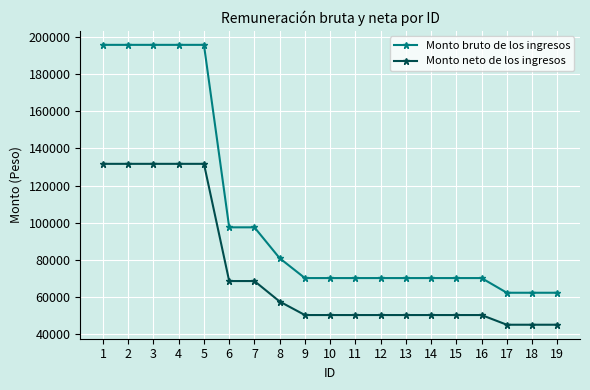

How many lines are shown in the chart?

2